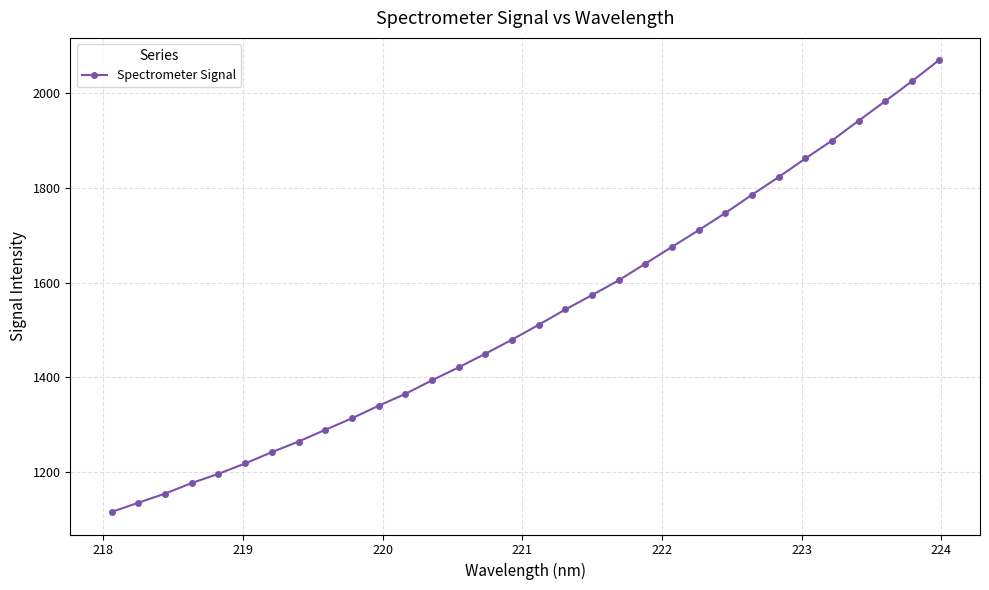

True or false: there are more than 2 points higher than both neighbors.

False